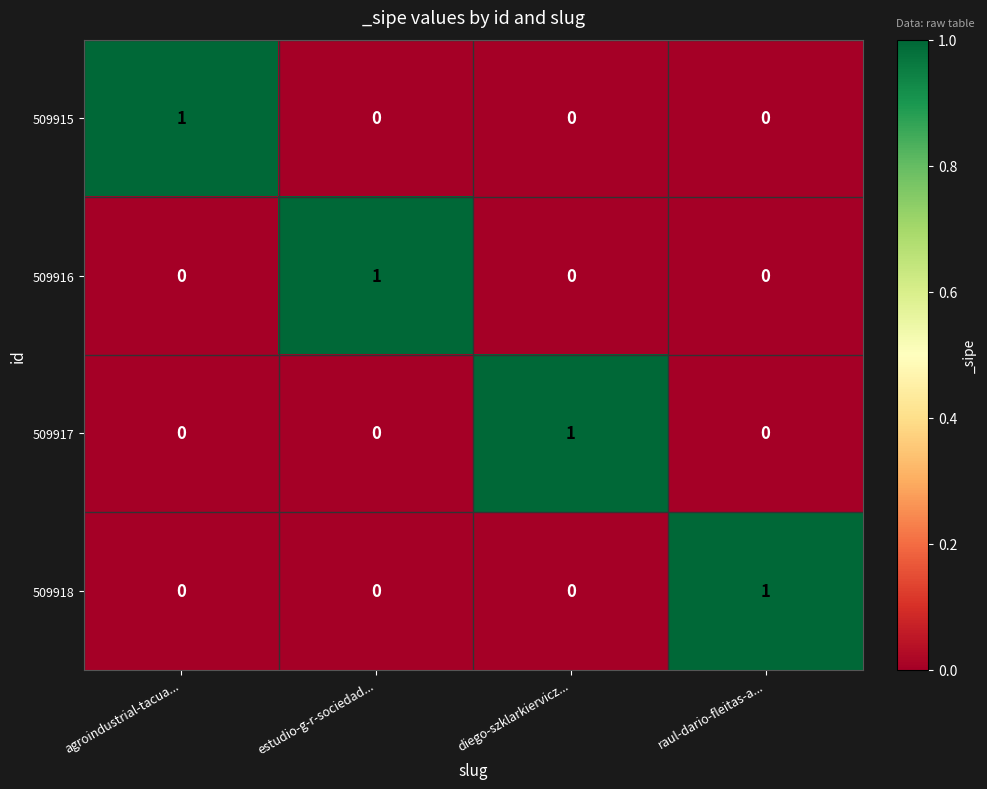

At which label does 509917 reach its peak?

diego-szklarkiervicz...